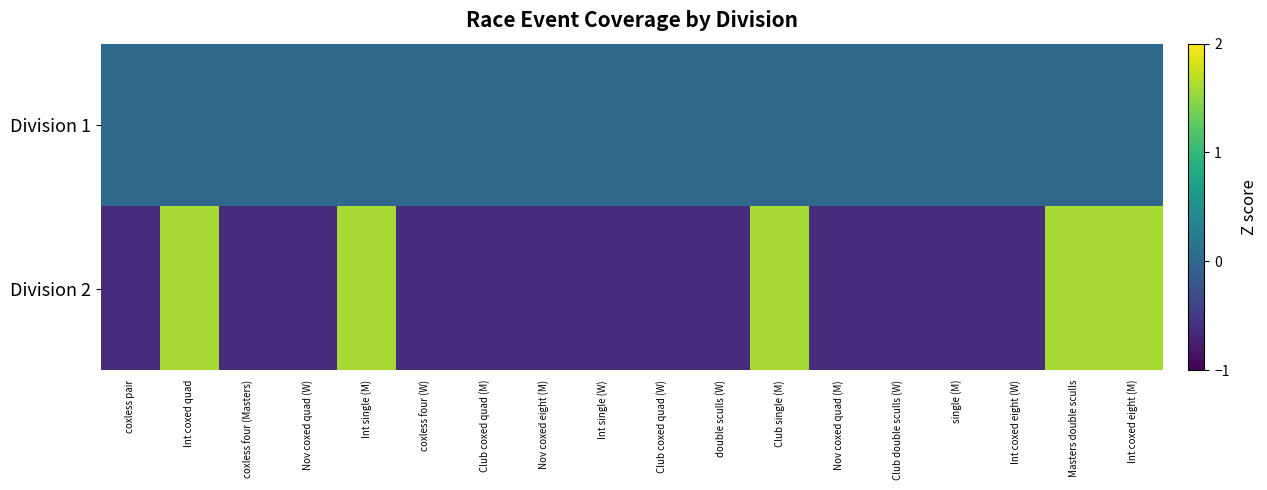

Which category has the highest value across all series?

Int coxed quad